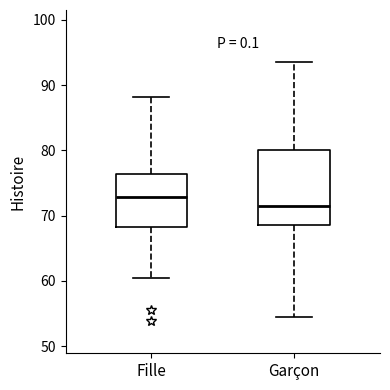

Reading left to right, transcribe this box plot: for each box, give where its median line is, the range the box spans, and where its two whiskers end, as read against the y-axis. The values are not printed on the chart, so give them approximately, as read against the axis.

Fille: median 73, box 68 to 76, whiskers 60 to 88
Garçon: median 72, box 69 to 80, whiskers 54 to 94